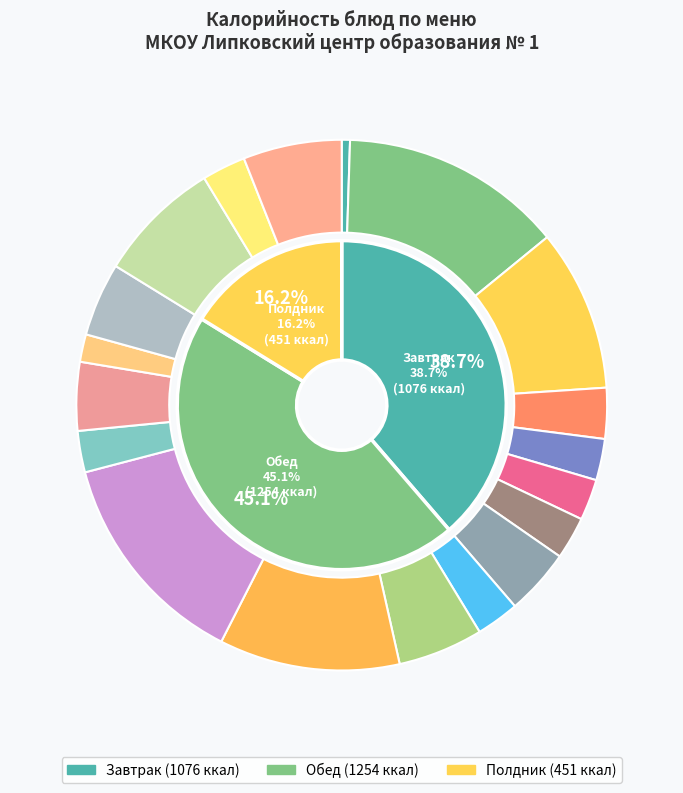

To the nearest percent, what is the combined percentage of Макаронные изделия отварные and Хлеб ржаной (завтрак)?

12%